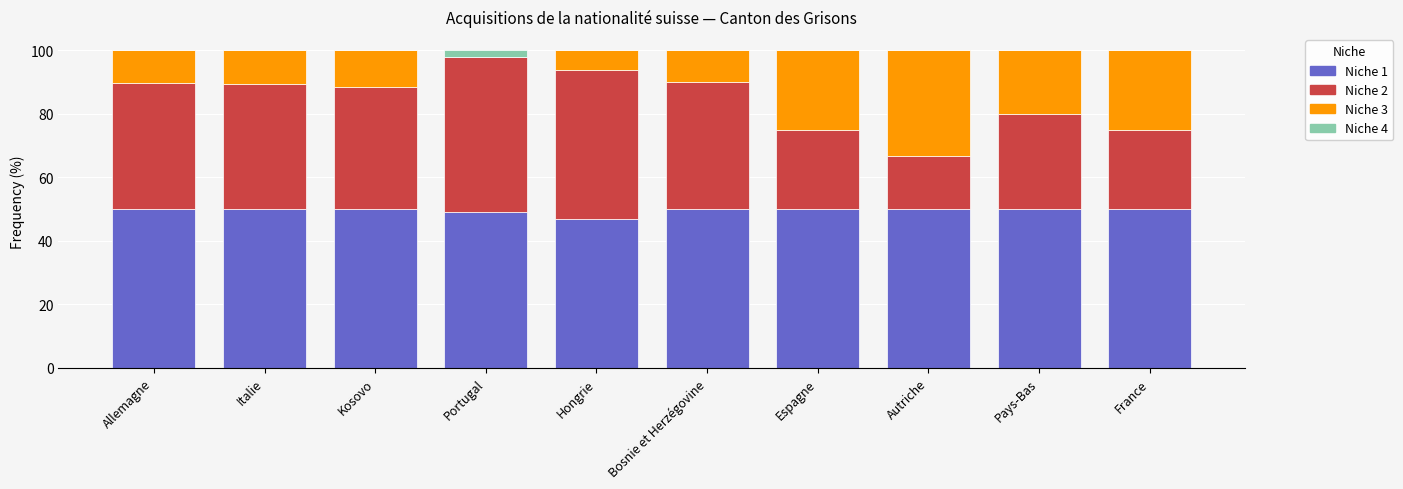

What is the total value across all series at Allemagne?

100.0